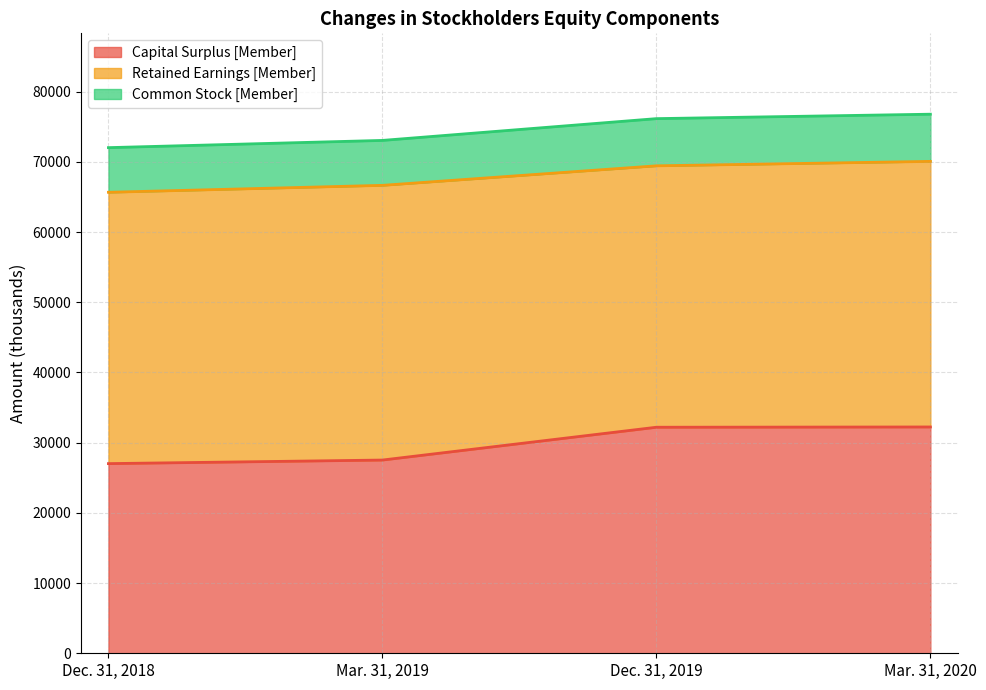

True or false: Common Stock [Member] has a value of 103316 at Mar. 31, 2020.

False